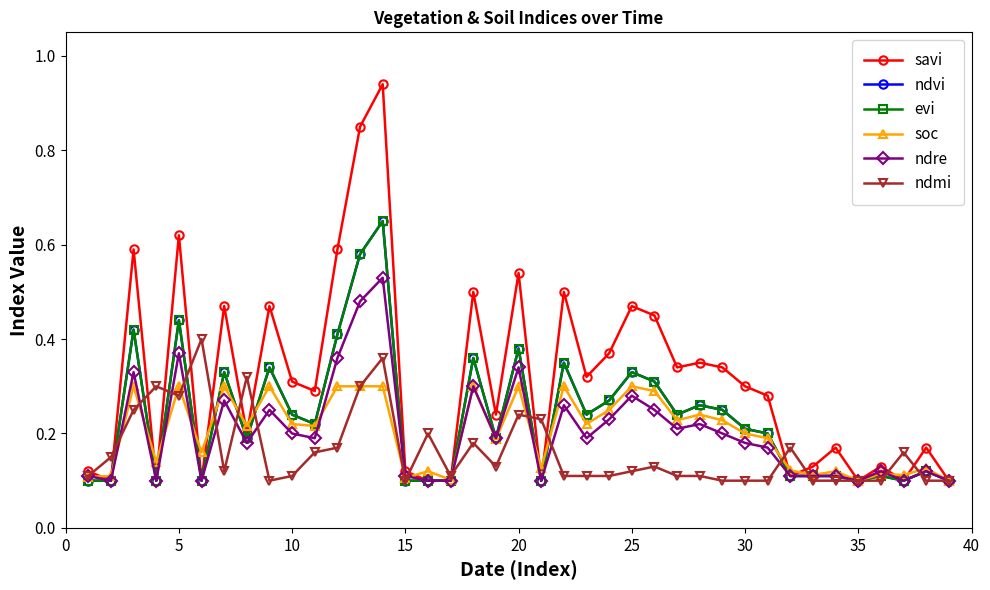

How many lines are shown in the chart?

6